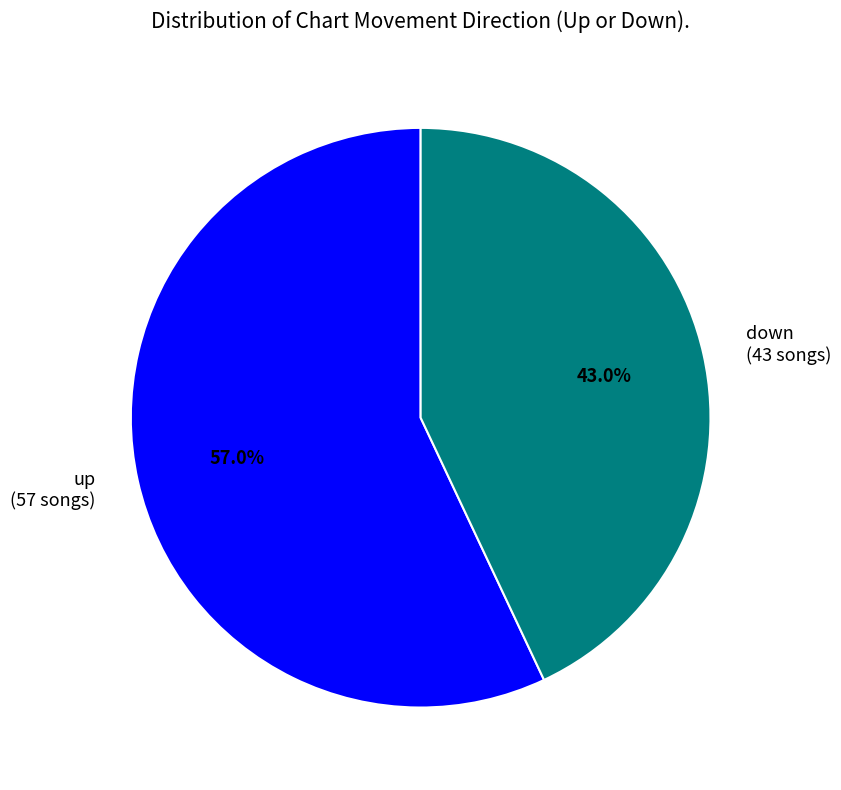

Does any single category account for the majority?

Yes